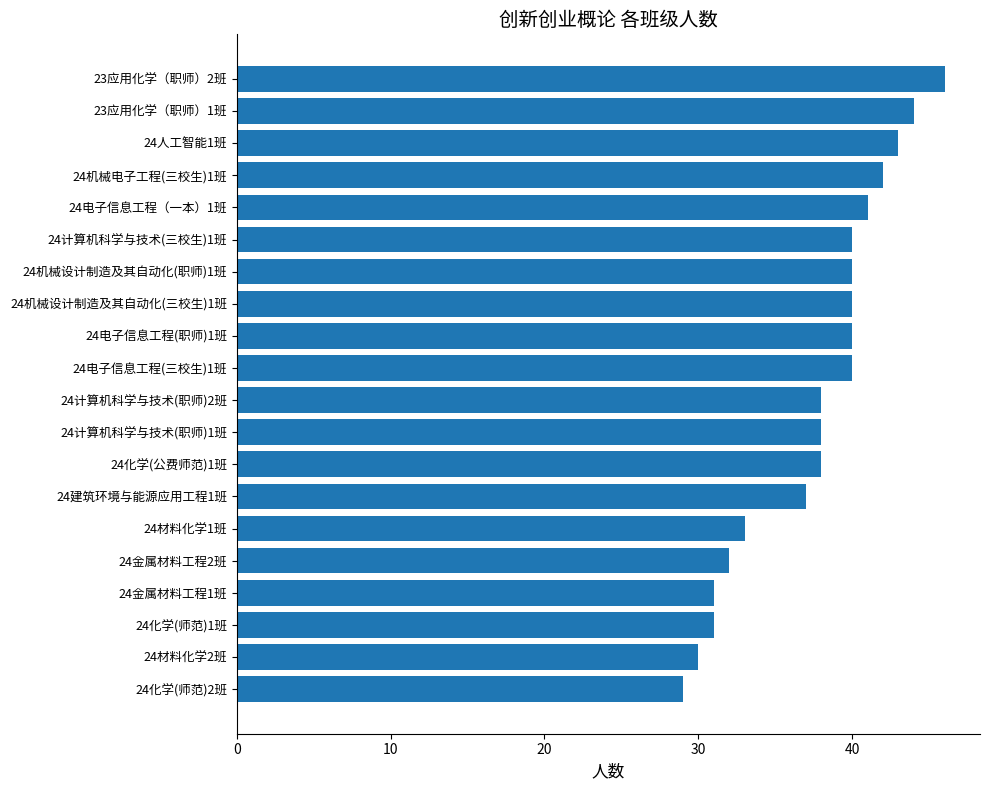

What is the difference between the maximum and second lowest values?

16